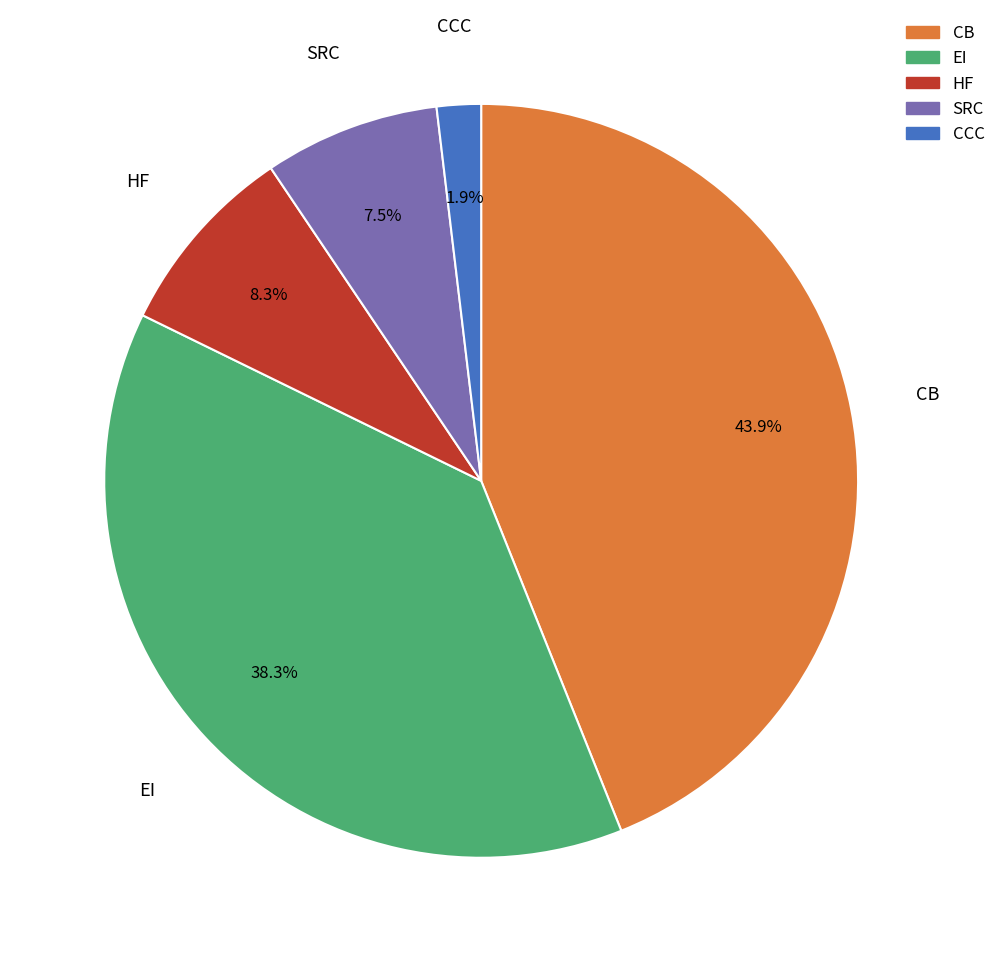

Does any single category account for the majority?

No